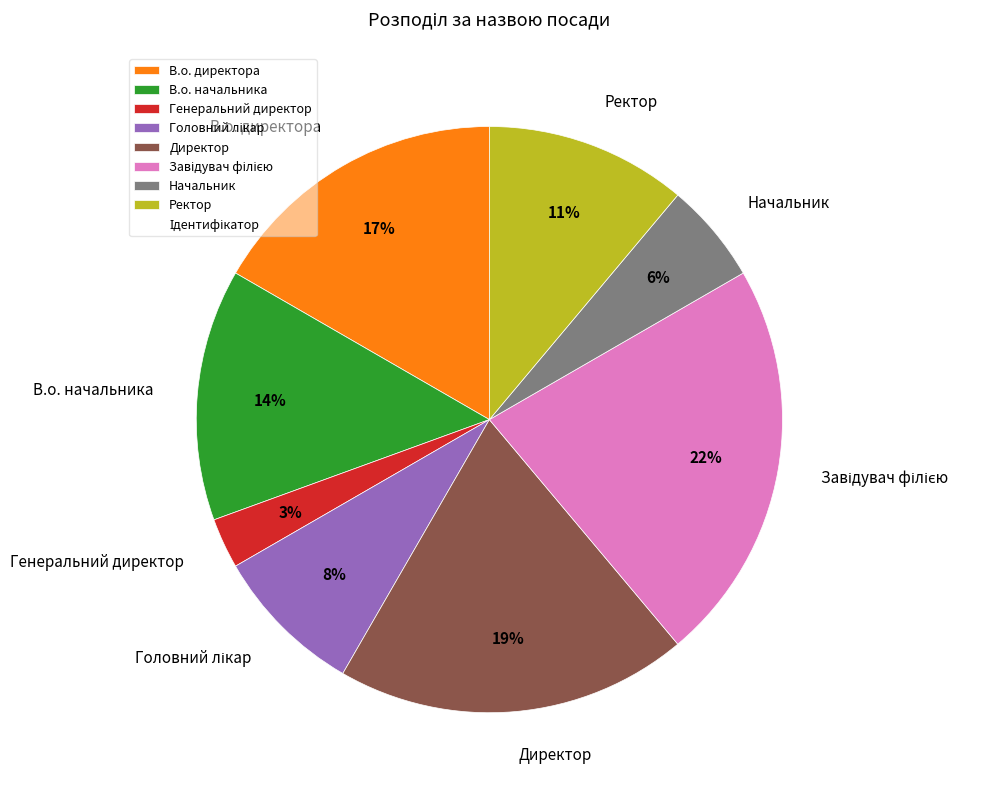

Count the number of slices in the pie.

8